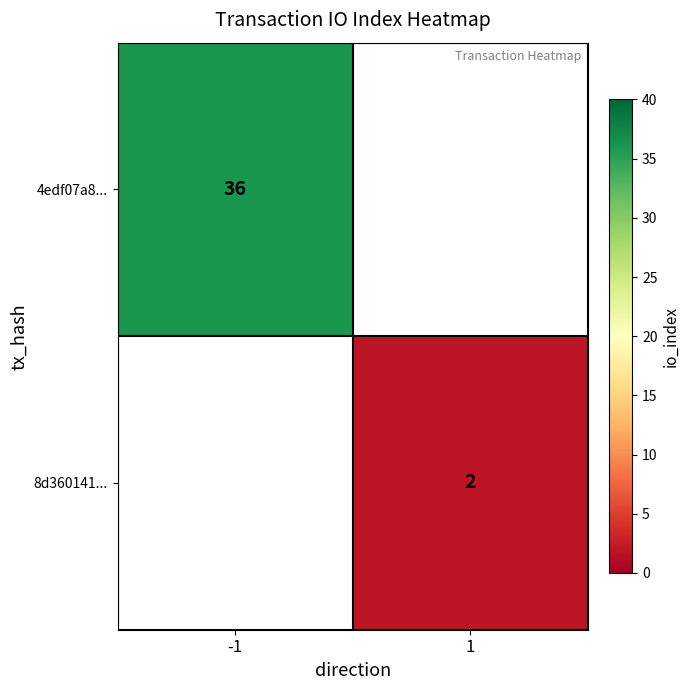

The value of 4edf07a8... at -1 is 36. True or false?

True